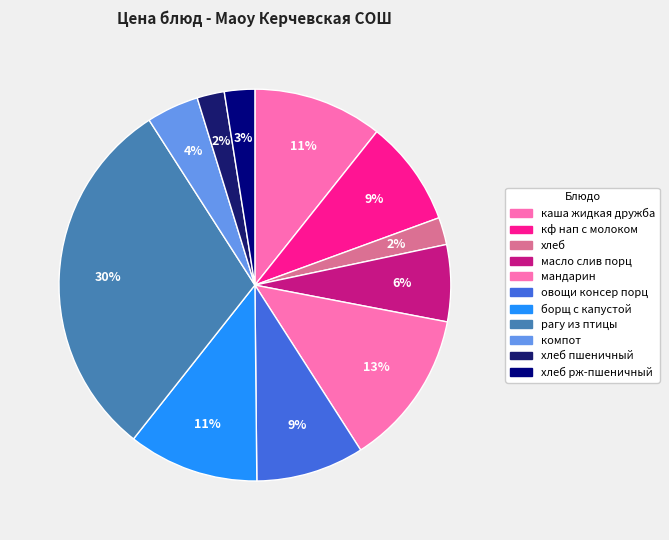

What portion of the pie excludes мандарин?

87.1%